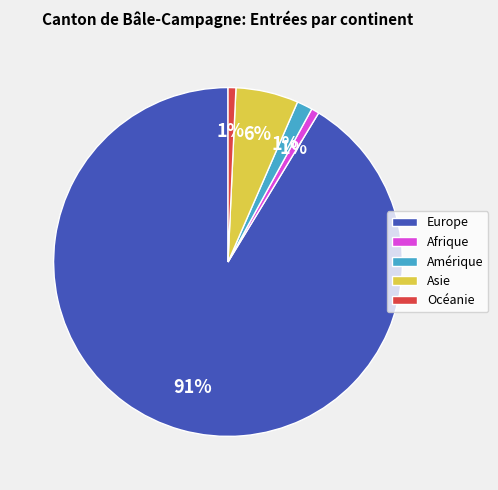

Between Asie and Océanie, which is larger?

Asie